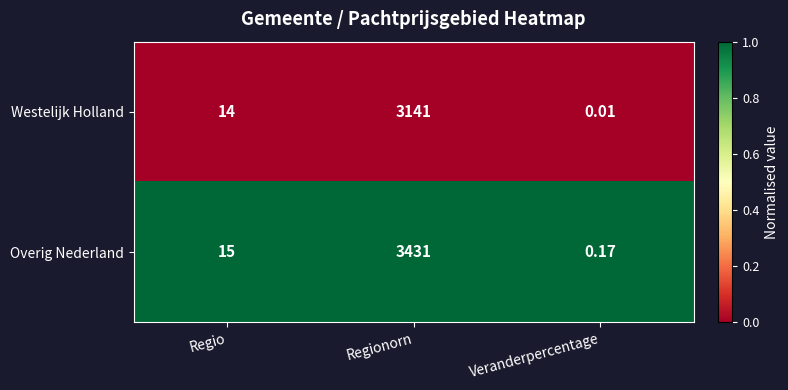

At which label does Overig Nederland reach its peak?

Regionorn